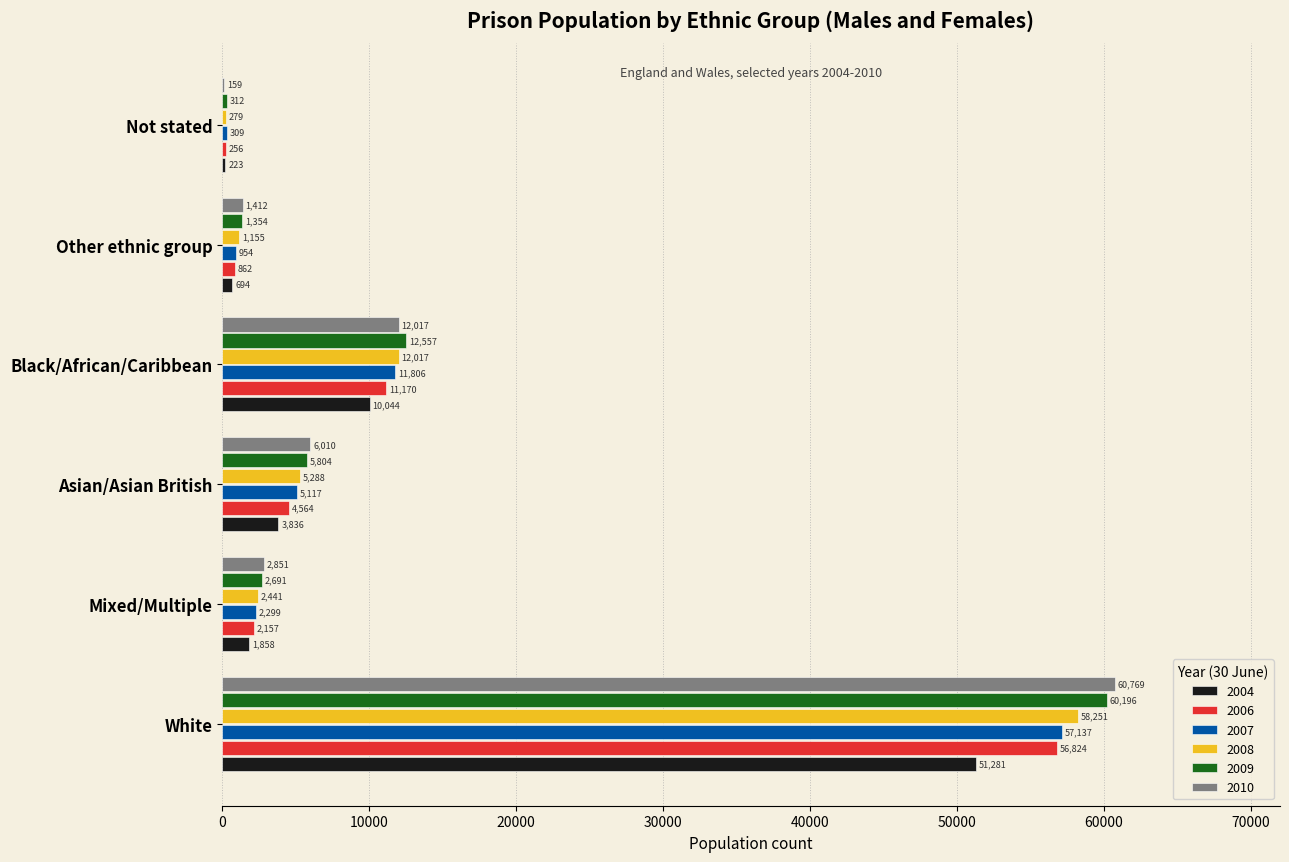

Which category has the highest value across all series?

White